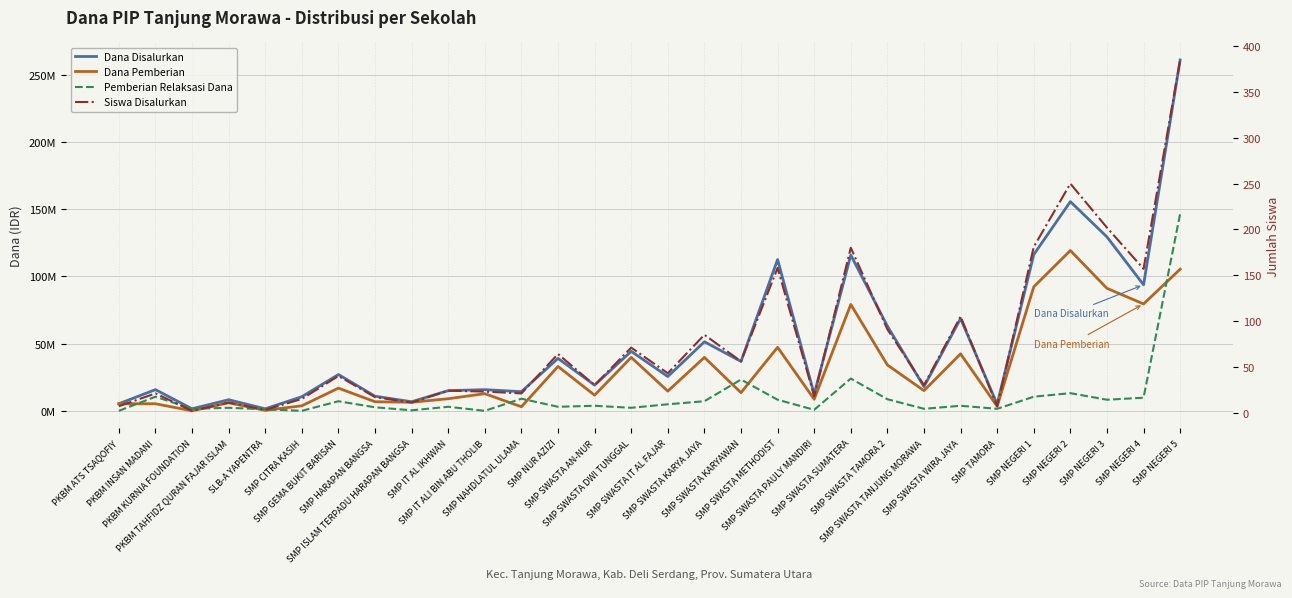

True or false: Dana Disalurkan and Siswa Disalurkan intersect in this chart.

False